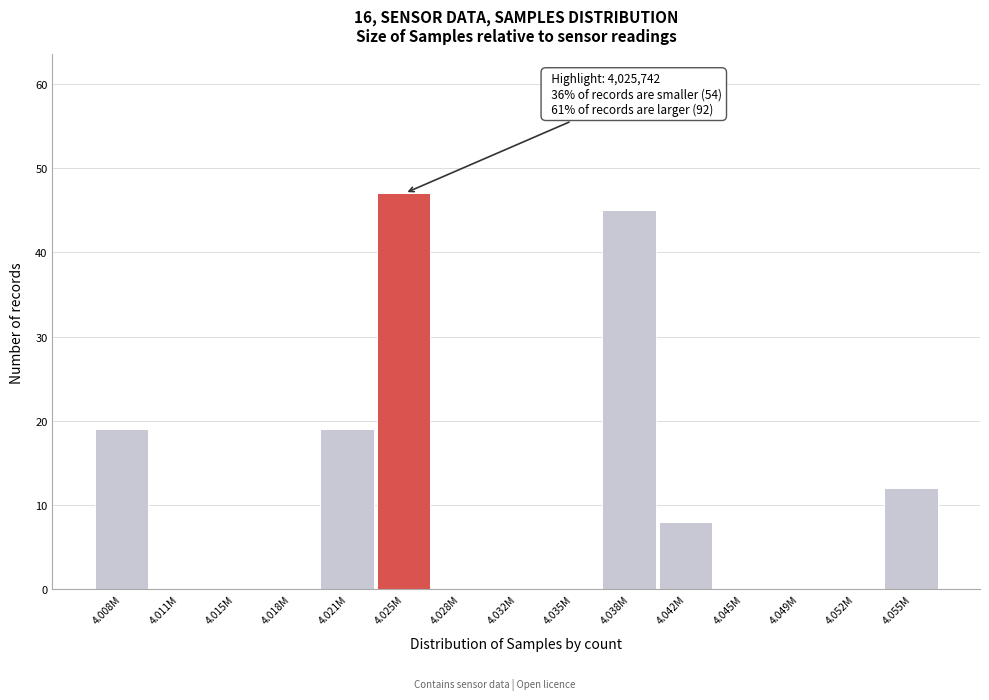

Reading left to right, transcribe all the data shown in this chart.

4.008M=19	4.011M=0	4.015M=0	4.018M=0	4.021M=19	4.025M=47	4.028M=0	4.032M=0	4.035M=0	4.038M=45	4.042M=8	4.045M=0	4.049M=0	4.052M=0	4.055M=12